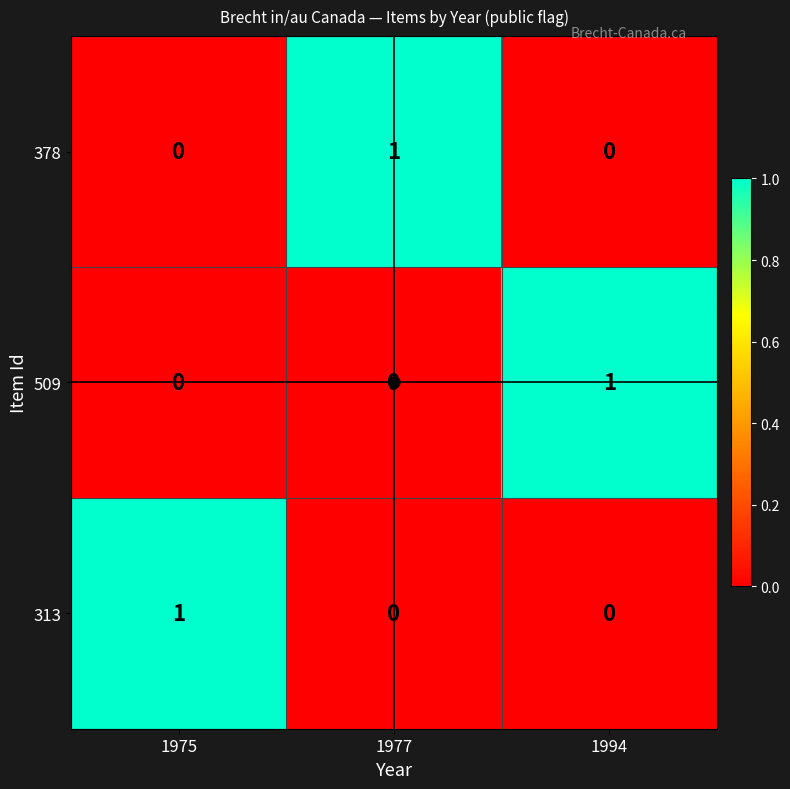

Count the 313 values in the range 0 to 1.

3